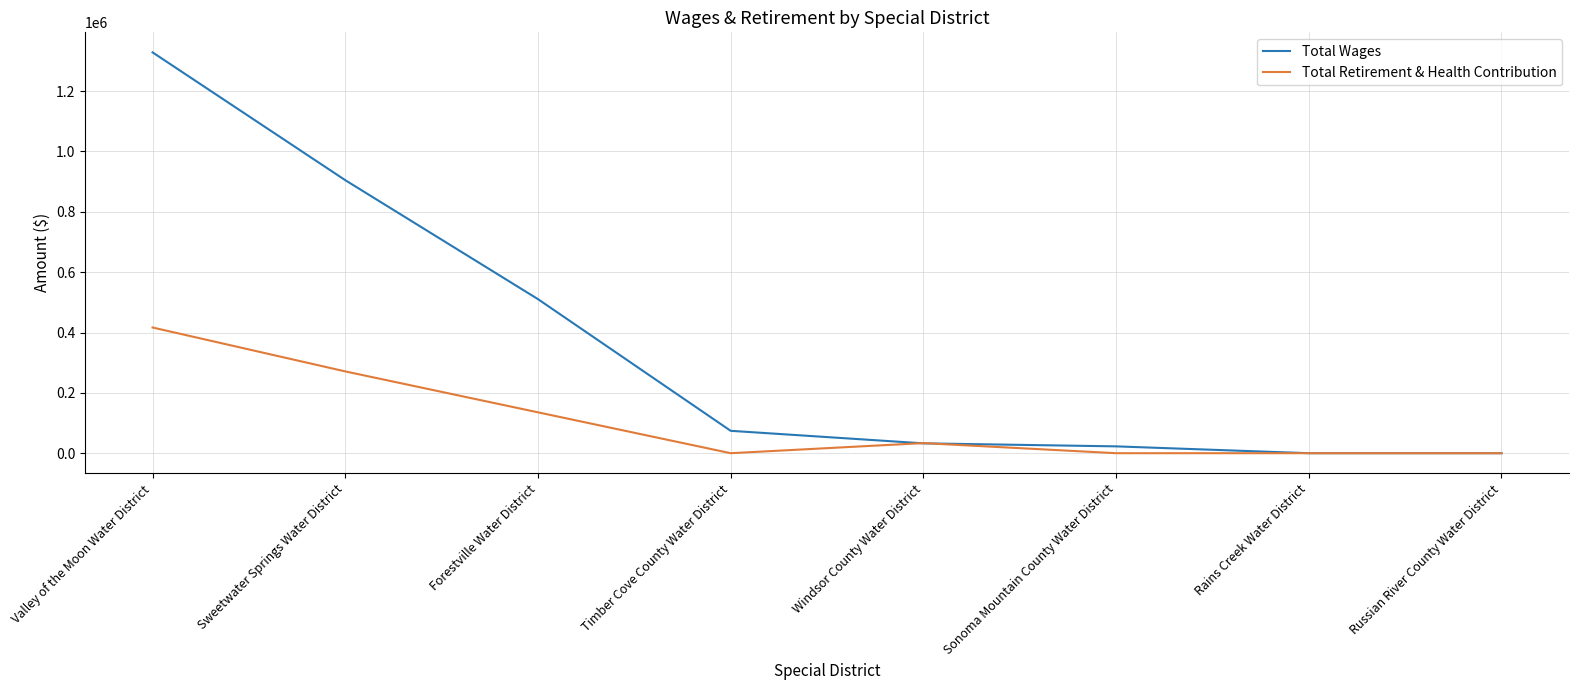

Reading left to right, what are all the values shown in this chart?

Total Wages: Valley of the Moon Water District=1328336	Sweetwater Springs Water District=904815	Forestville Water District=510576	Timber Cove County Water District=74201	Windsor County Water District=32655	Sonoma Mountain County Water District=22655	Rains Creek Water District=0	Russian River County Water District=0
Total Retirement & Health Contribution: Valley of the Moon Water District=416566	Sweetwater Springs Water District=271063	Forestville Water District=135457	Timber Cove County Water District=0	Windsor County Water District=33452	Sonoma Mountain County Water District=0	Rains Creek Water District=0	Russian River County Water District=0